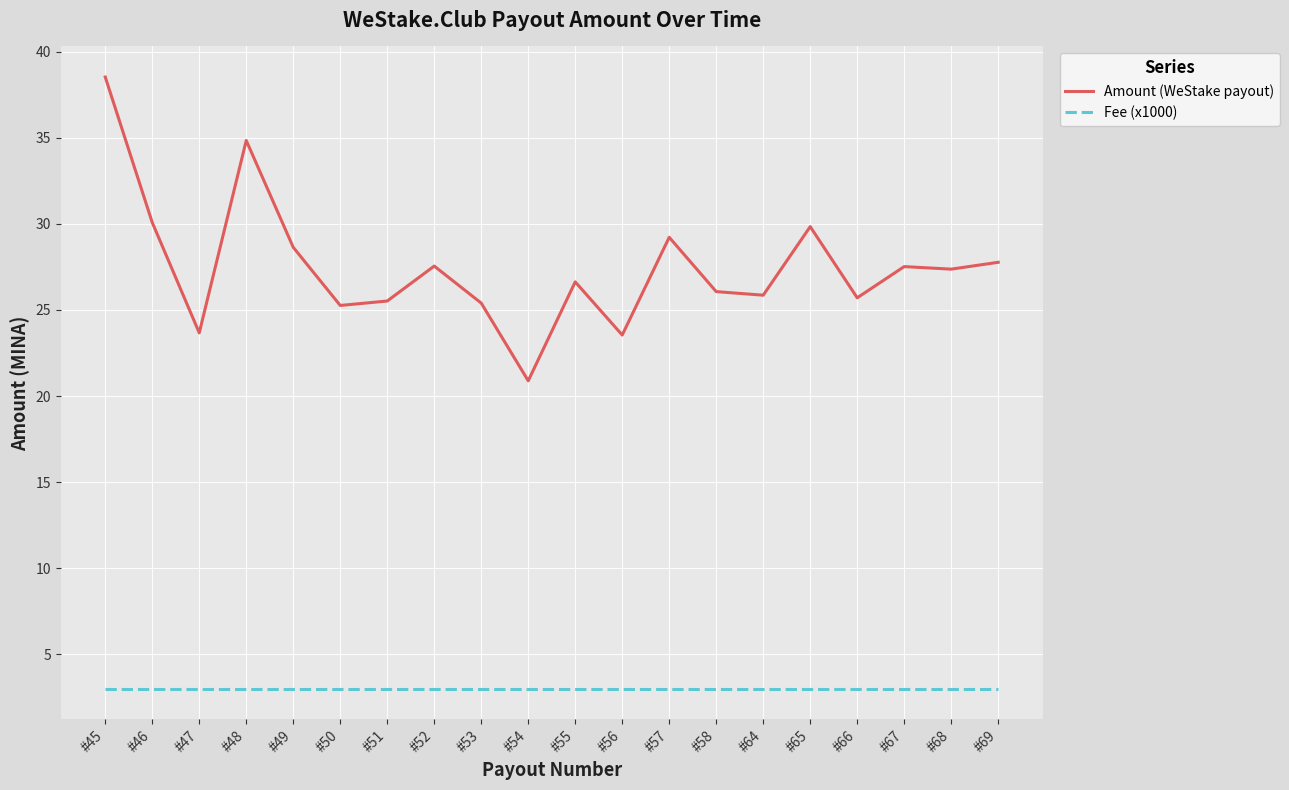

The value of Fee (x1000) at #53 is 3.0. True or false?

True